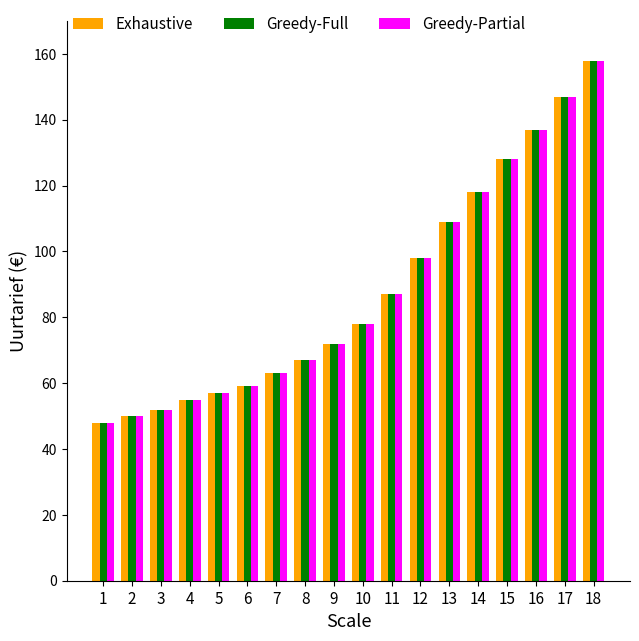

What is the maximum value for Greedy-Partial?

158